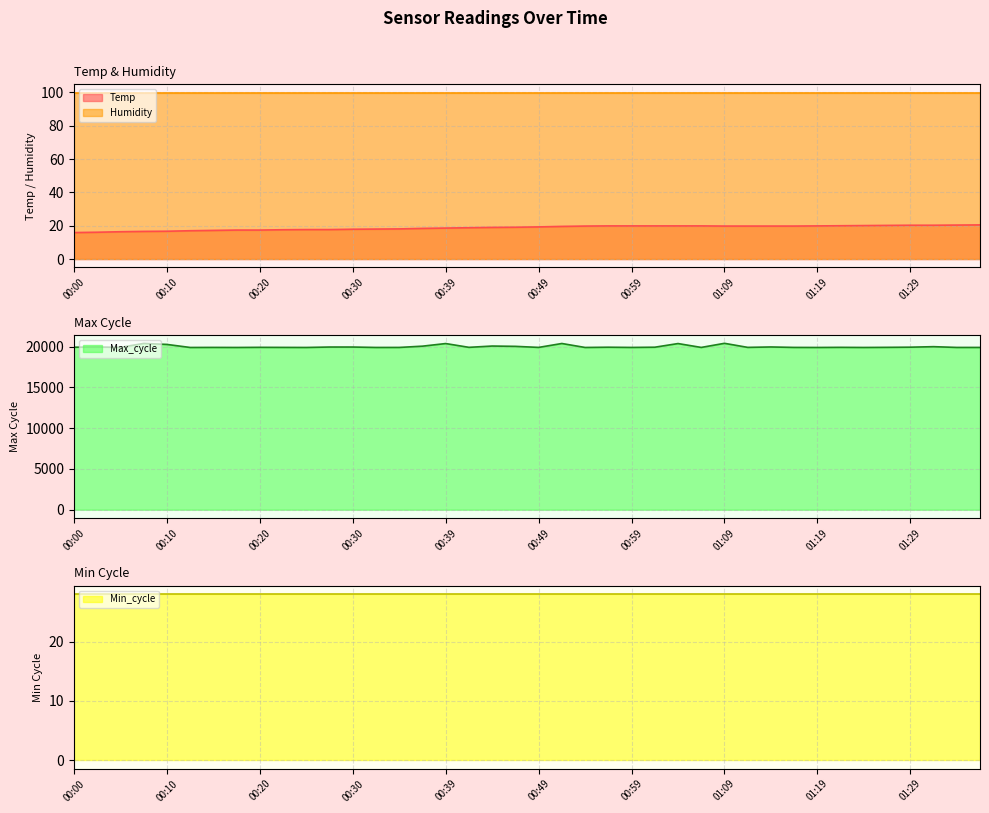

What is the maximum value for Humidity?

99.9